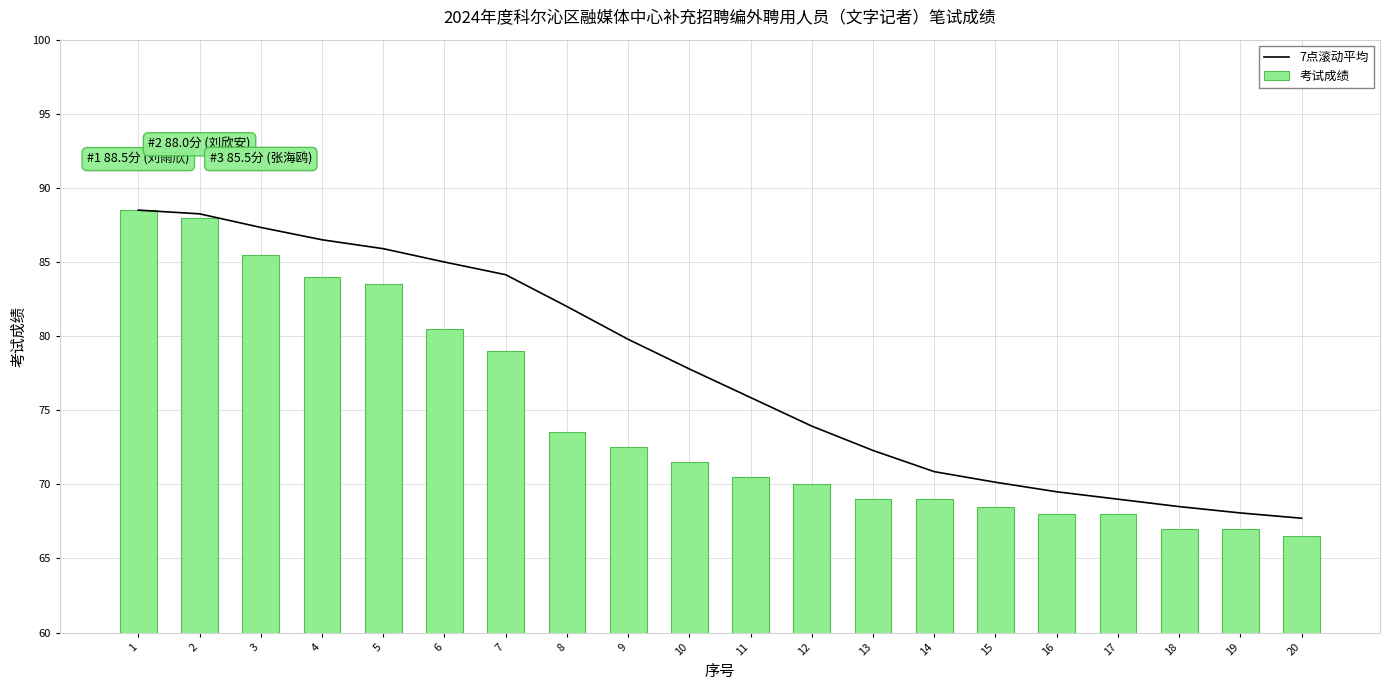

What is the value of the 考试成绩 bar at the 5th from the left?

83.5